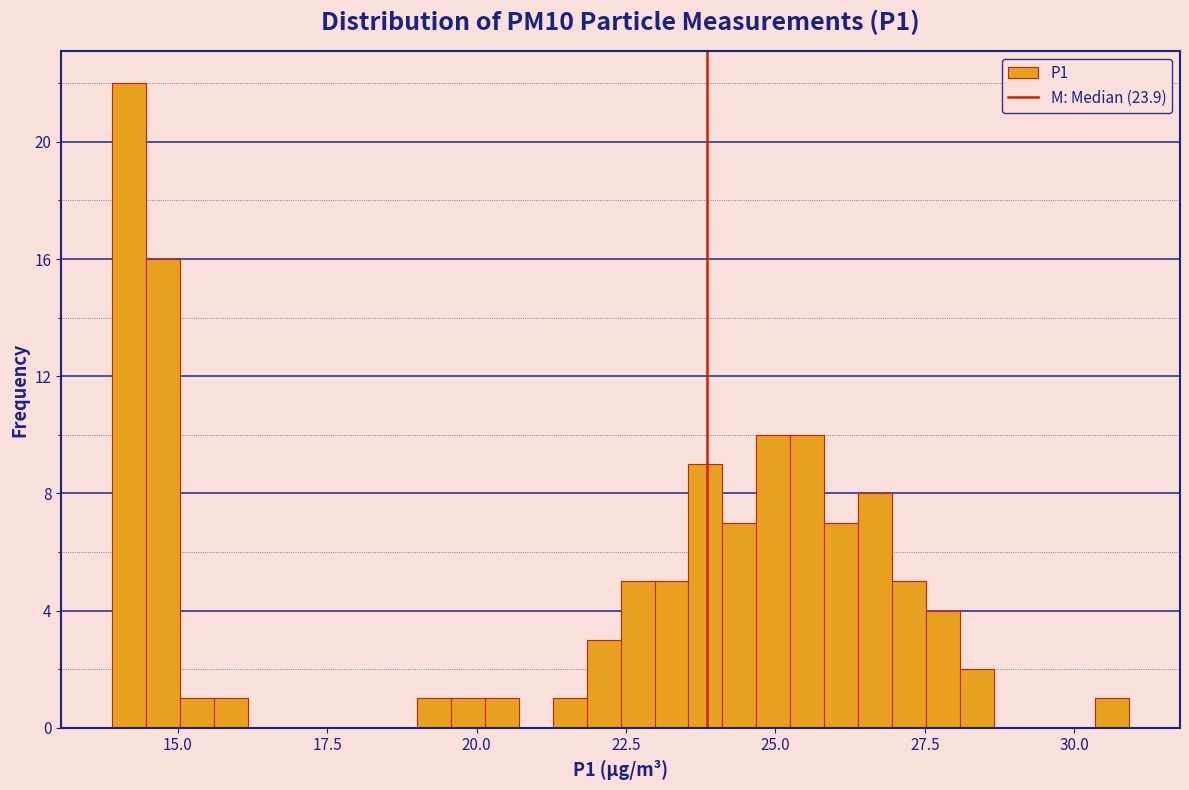

Around what value on the x-axis is the tallest bar? Give the approximate position of its centre, as read against the axis.

14.0